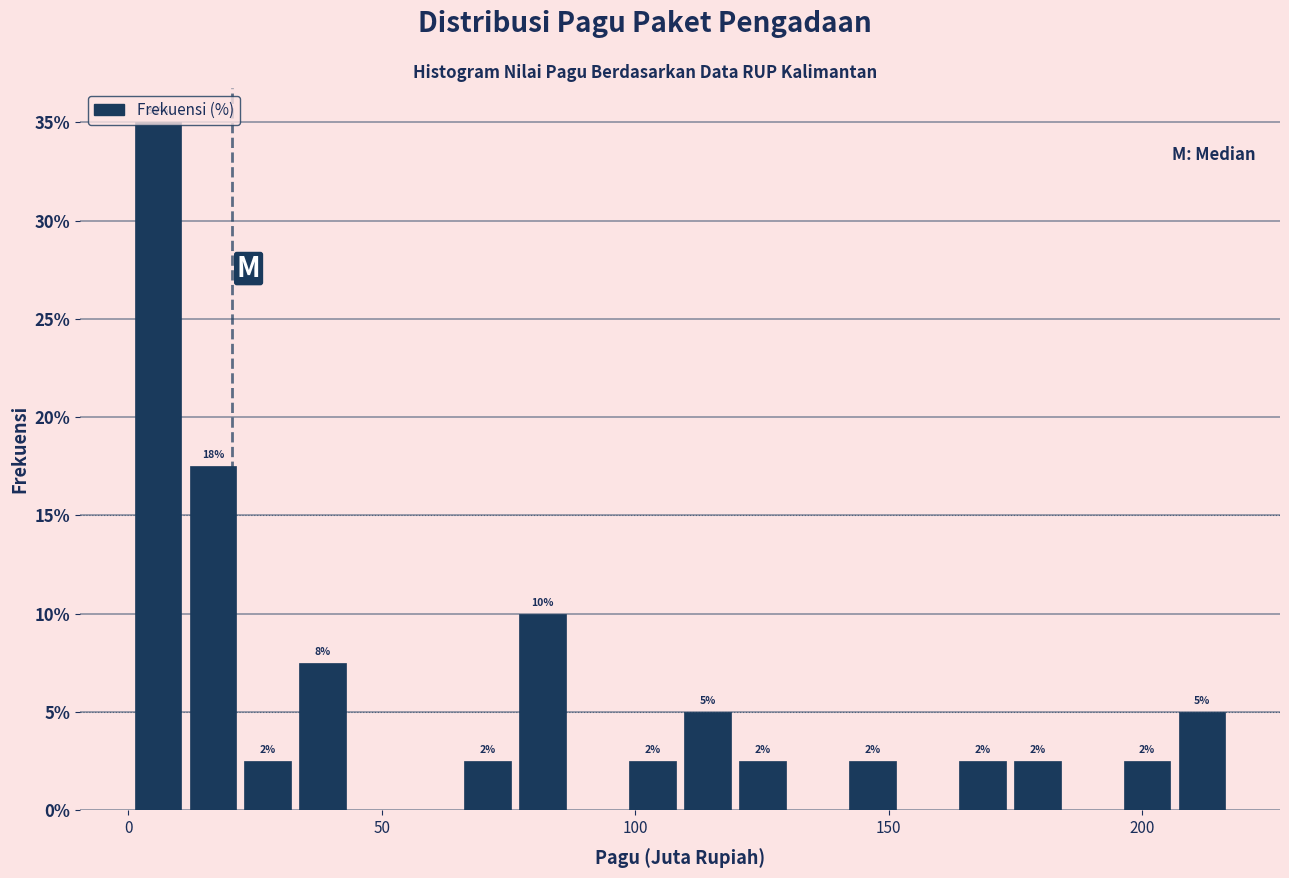

Read against the x-axis, roughly where is the centre of the tallest bar?

5